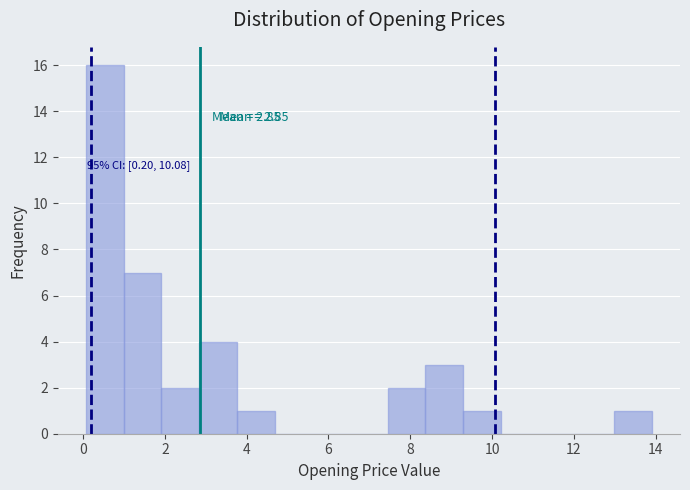

Over which range of the x-axis is the bar tallest?

0.0 to 1.0